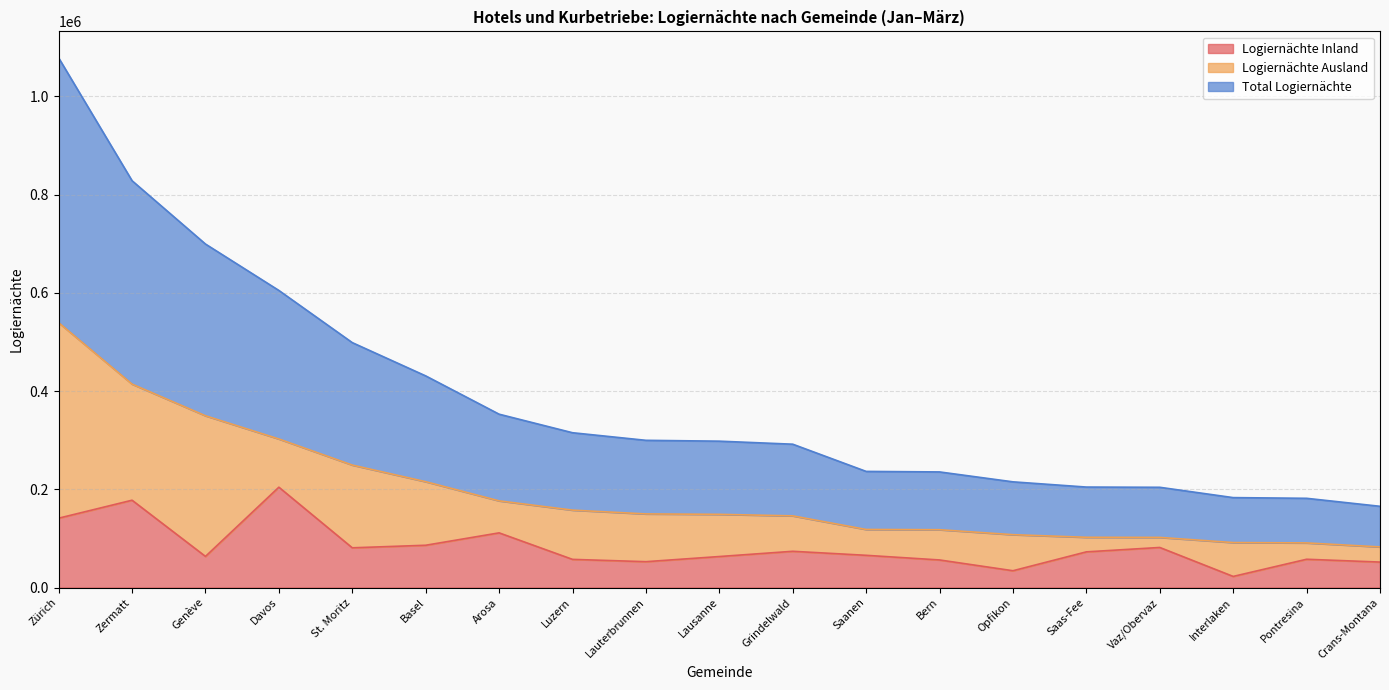

At which category does Logiernächte Inland reach its first local peak?

Zermatt